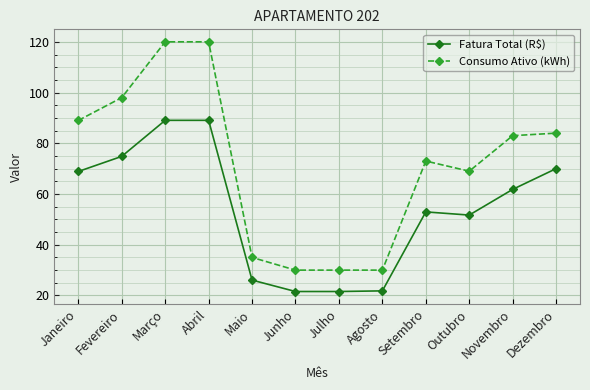

What is the sum of the Consumo Ativo (kWh) values at Janeiro and Setembro?

162.0